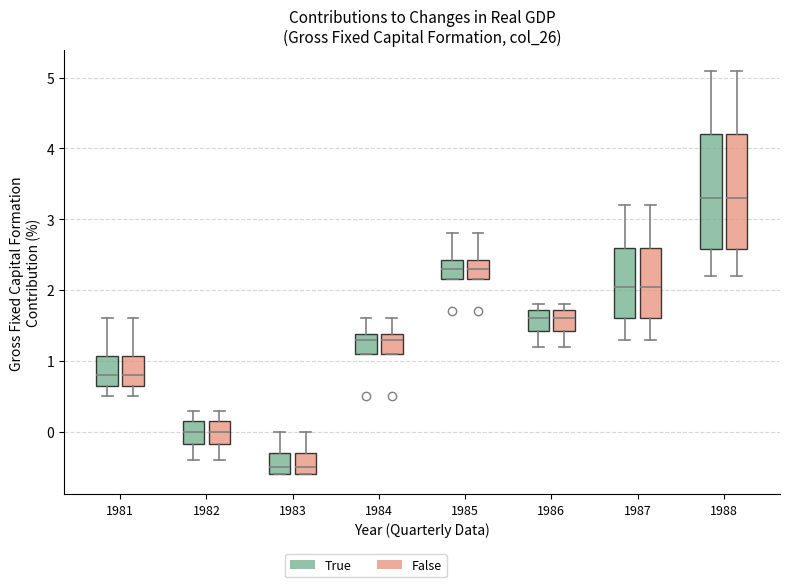

Reading left to right, transcribe this box plot: for each box, give where its median line is, the range the box spans, and where its two whiskers end, as read against the y-axis. The values are not printed on the chart, so give them approximately, as read against the axis.

1981 (True): median 0.8, box 0.7 to 1.1, whiskers 0.5 to 1.6
1981 (False): median 0.8, box 0.7 to 1.1, whiskers 0.5 to 1.6
1982 (True): median 0.0, box -0.2 to 0.2, whiskers -0.4 to 0.3
1982 (False): median 0.0, box -0.2 to 0.2, whiskers -0.4 to 0.3
1983 (True): median -0.5, box -0.6 to -0.3, whiskers -0.6 to 0.0
1983 (False): median -0.5, box -0.6 to -0.3, whiskers -0.6 to 0.0
1984 (True): median 1.3, box 1.1 to 1.4, whiskers 1.1 to 1.6
1984 (False): median 1.3, box 1.1 to 1.4, whiskers 1.1 to 1.6
1985 (True): median 2.3, box 2.2 to 2.4, whiskers 2.2 to 2.8
1985 (False): median 2.3, box 2.2 to 2.4, whiskers 2.2 to 2.8
1986 (True): median 1.6, box 1.4 to 1.7, whiskers 1.2 to 1.8
1986 (False): median 1.6, box 1.4 to 1.7, whiskers 1.2 to 1.8
1987 (True): median 2.1, box 1.6 to 2.6, whiskers 1.3 to 3.2
1987 (False): median 2.1, box 1.6 to 2.6, whiskers 1.3 to 3.2
1988 (True): median 3.3, box 2.6 to 4.2, whiskers 2.2 to 5.1
1988 (False): median 3.3, box 2.6 to 4.2, whiskers 2.2 to 5.1